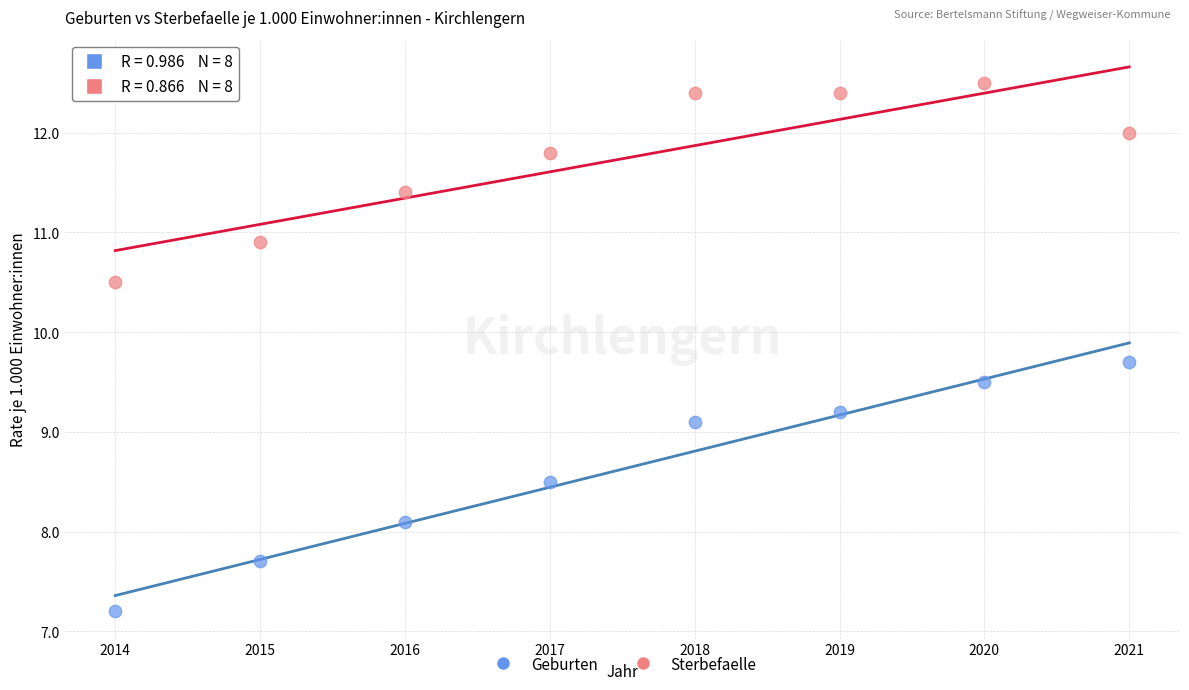

Across all data points, what is the range of Y values (max minus min)?

5.3